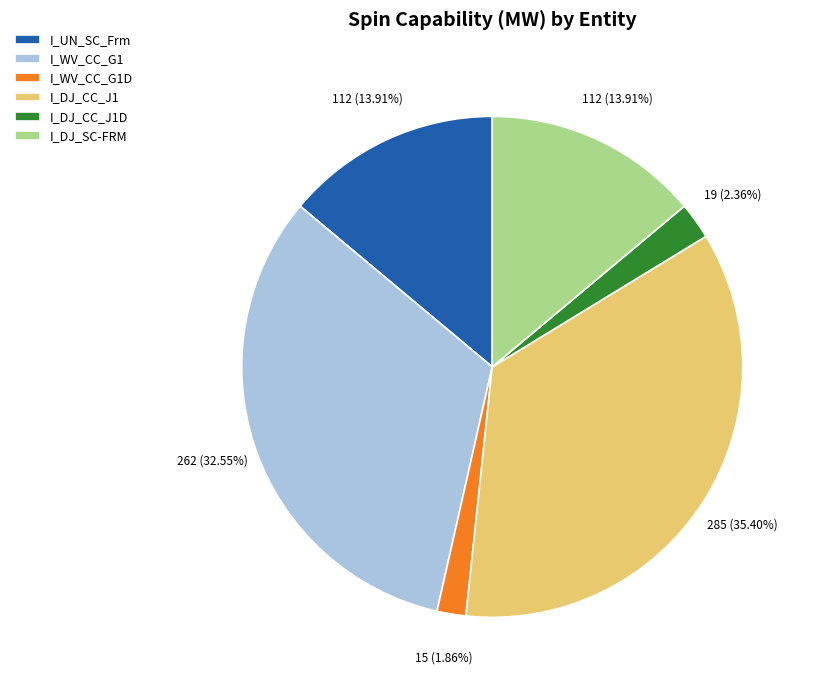

To the nearest percent, what is the average slice percentage?

17%